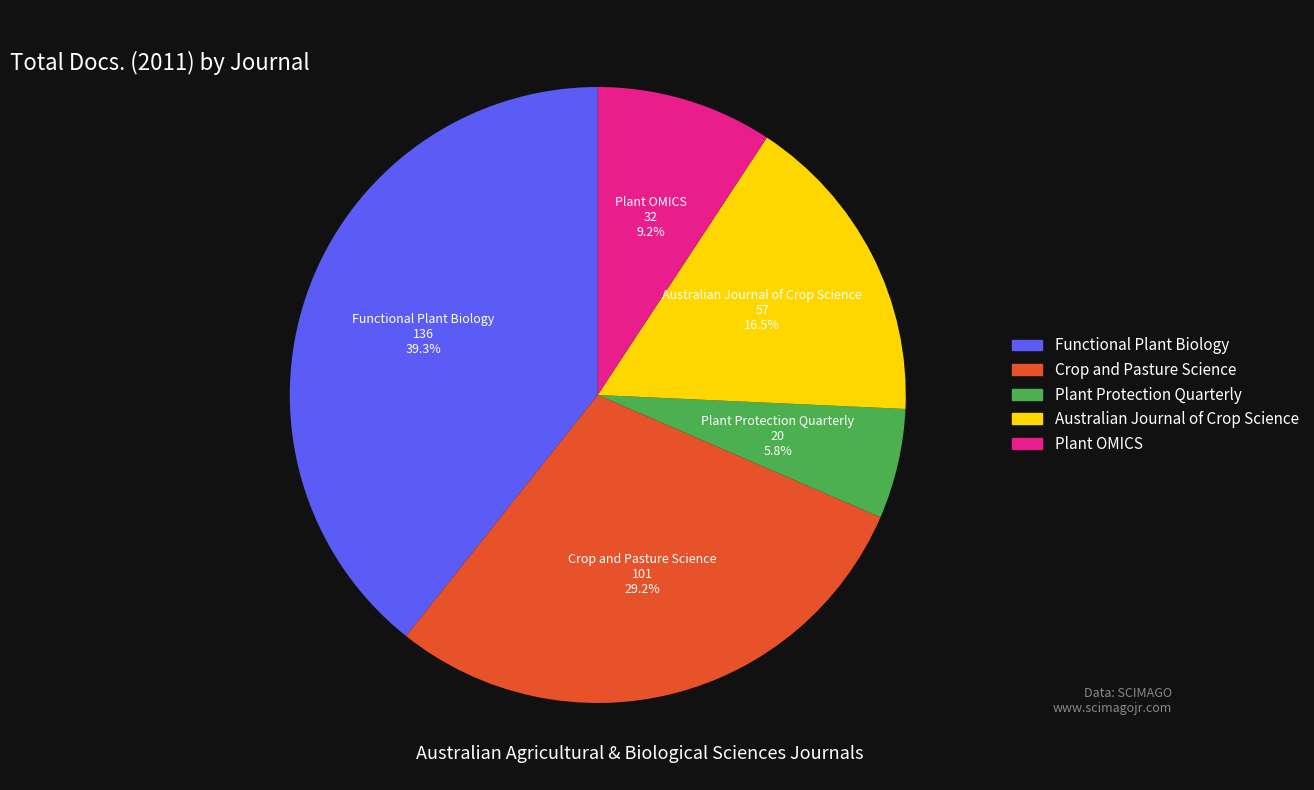

Do Plant Protection Quarterly and Plant OMICS together represent more than half of the pie?

No